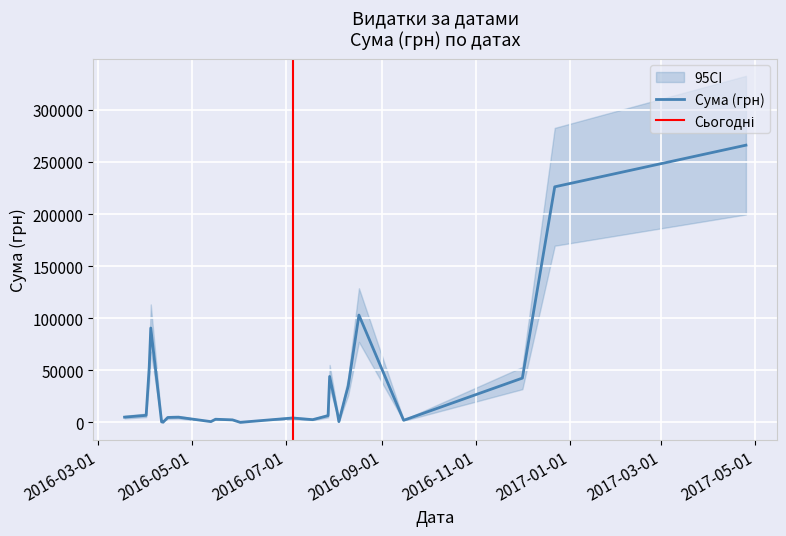

List the labels in order of value, smallest first.

18, 36, 38, 25, 16, 26, 8, 21, 14, 15, 31, 32, 12, 13, 33, 34, 35, 17, 4, 37, 19, 39, 20, 24, 23, 22, 11, 30, 9, 28, 7, 6, 29, 3, 10, 27, 0, 5, 1, 2